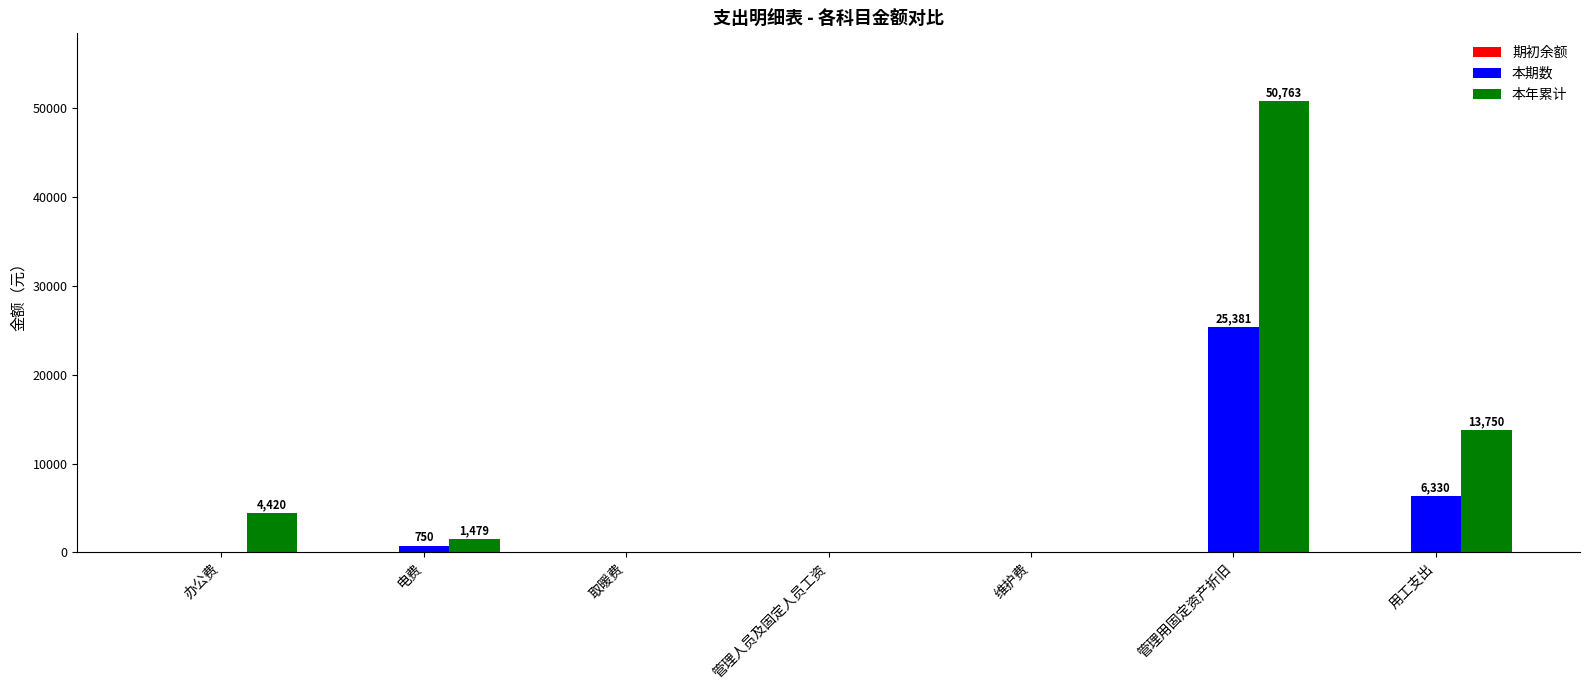

The value of 本期数 at 管理人员及固定人员工资 is 9293.2. True or false?

False